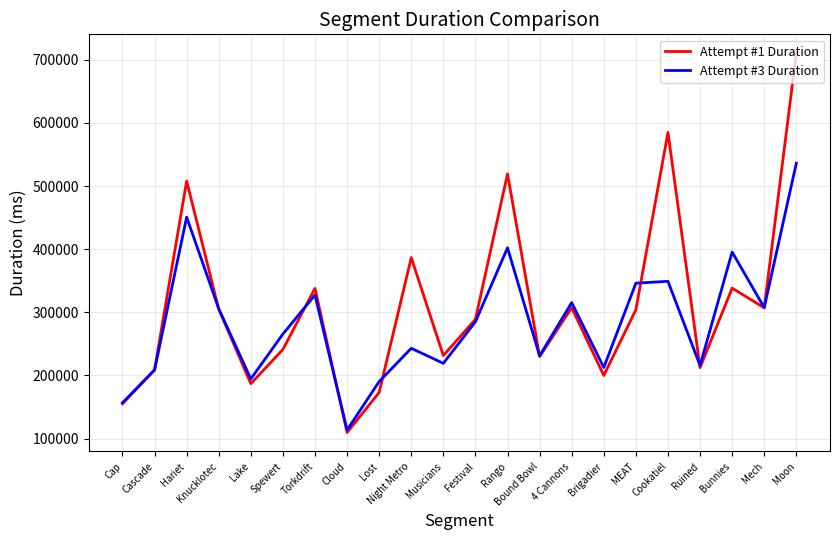

Which category has the highest value in the Attempt #3 Duration series?

Moon